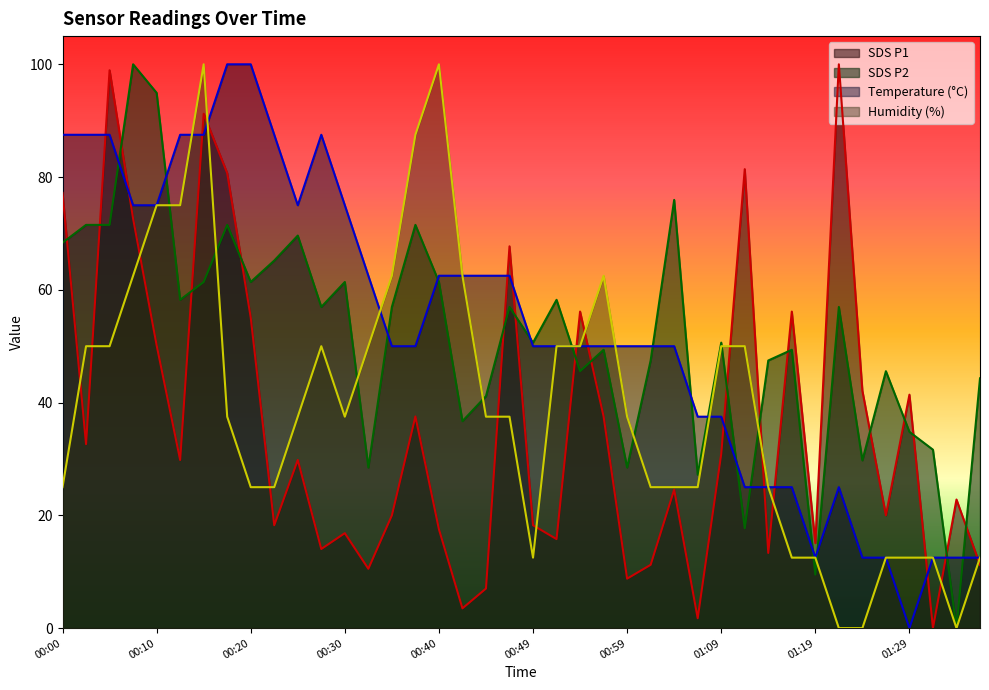

The value of SDS_P2 at 01:26 is 15.2. True or false?

False